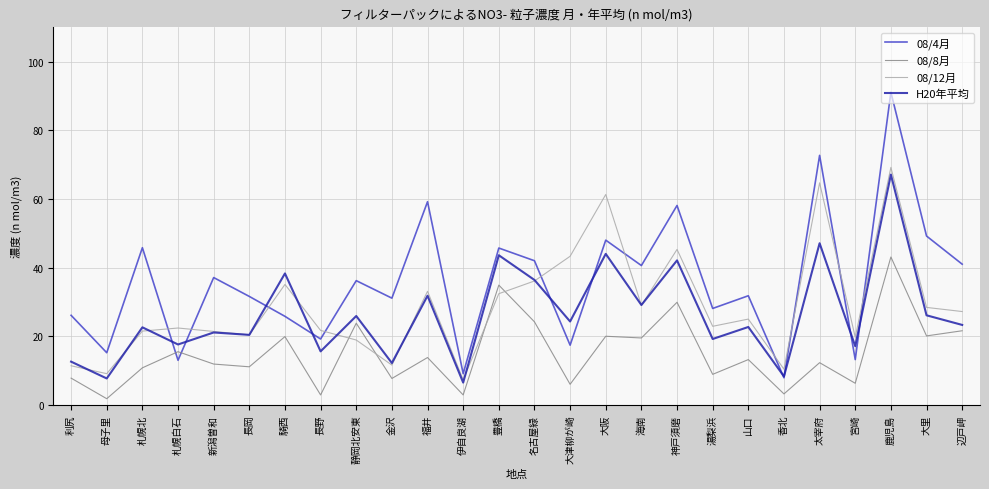

What position from the left is 大阪?

16